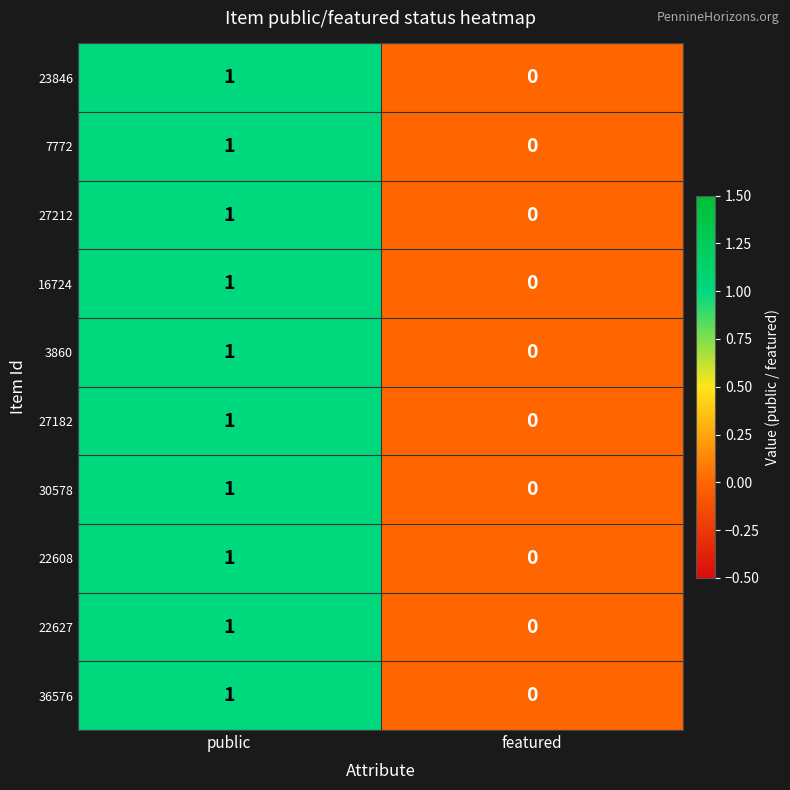

Rank the categories by 22627 value from highest to lowest.

public, featured